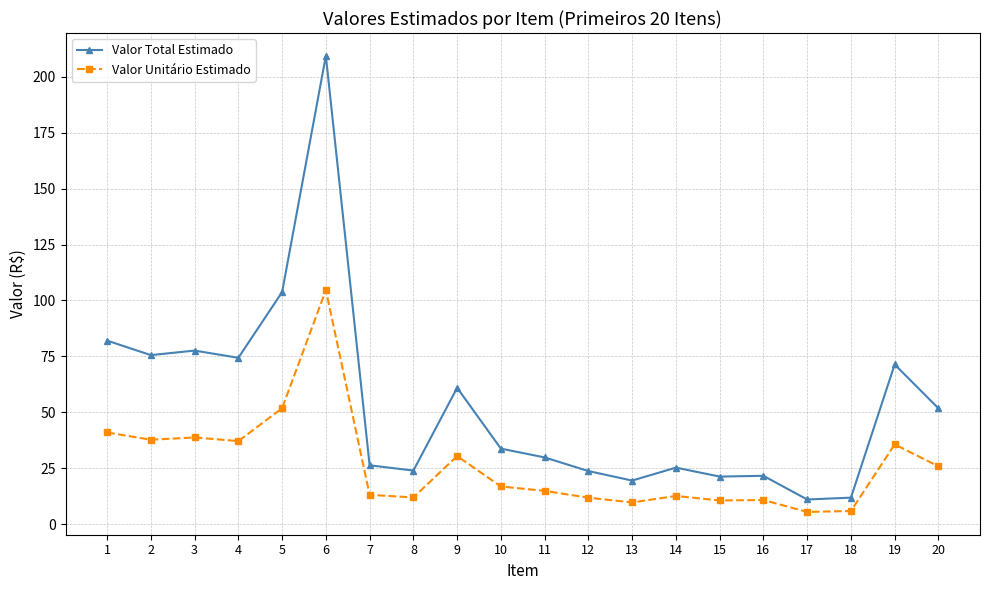

What are all the series names shown in the legend?

Valor Total Estimado, Valor Unitário Estimado